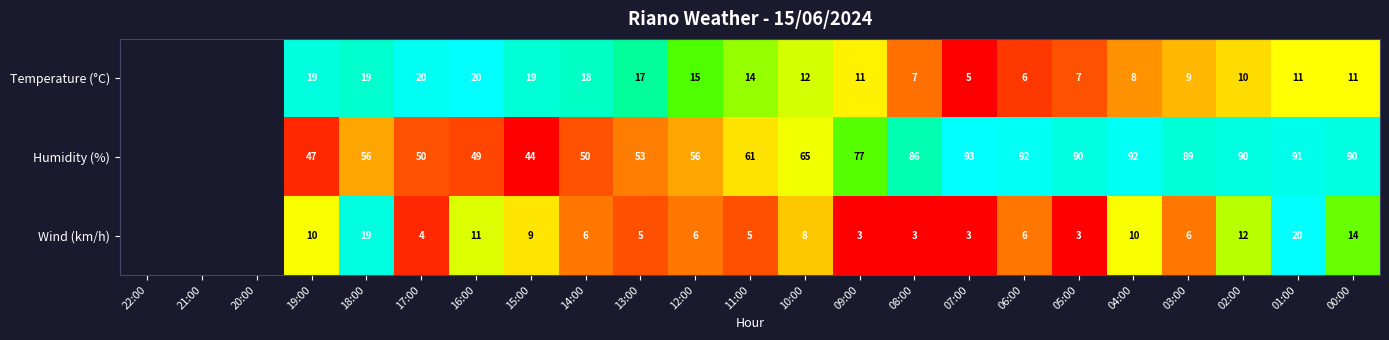

At 10:00, list the series in order from largest to smallest.

Humidity (%), Temperature (°C), Wind (km/h)